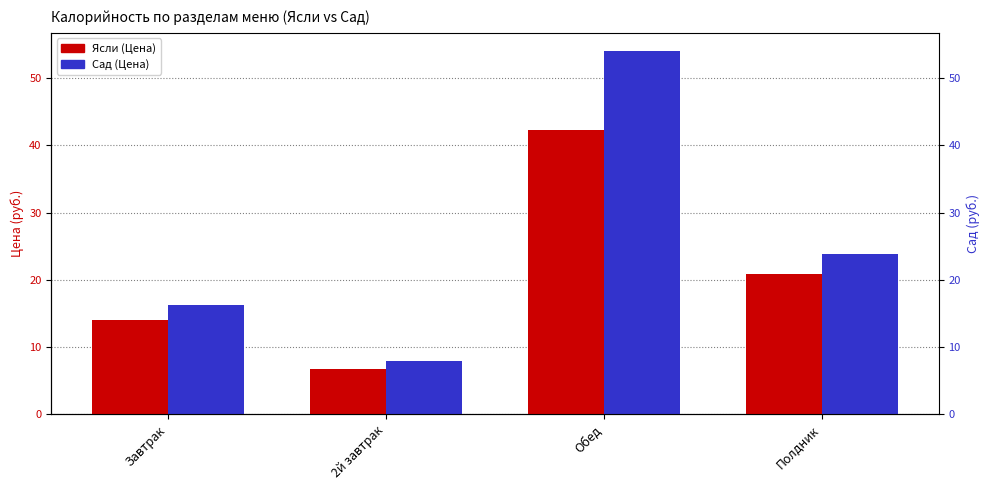

Which series has the largest total across all categories?

Сад (Цена)